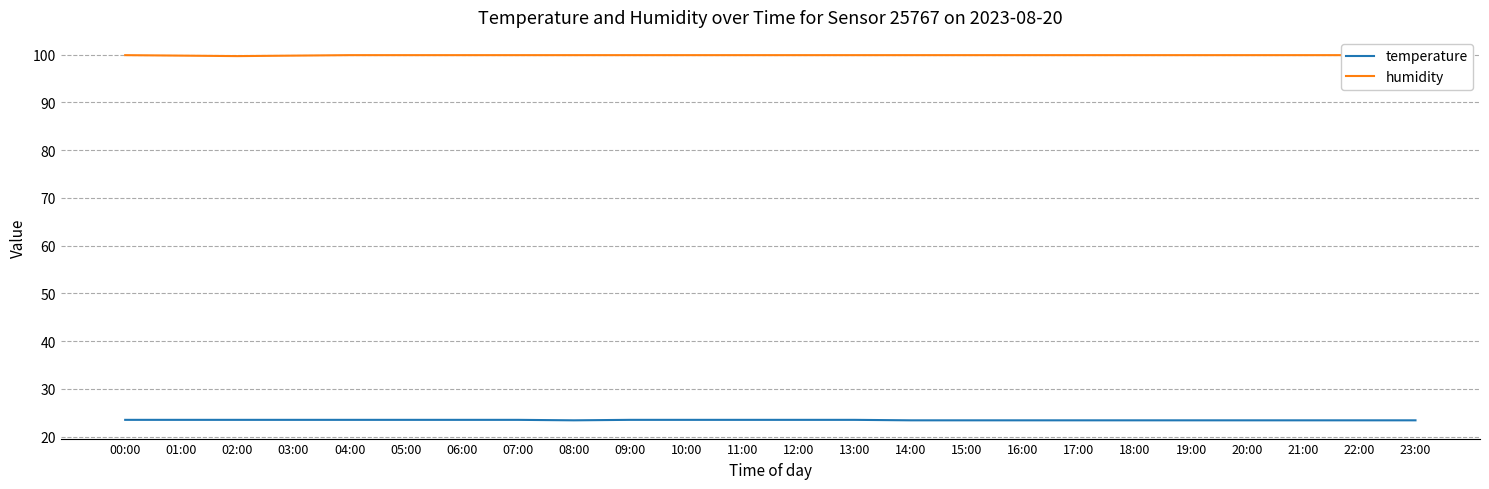

What is the sum of all temperature values?

562.9